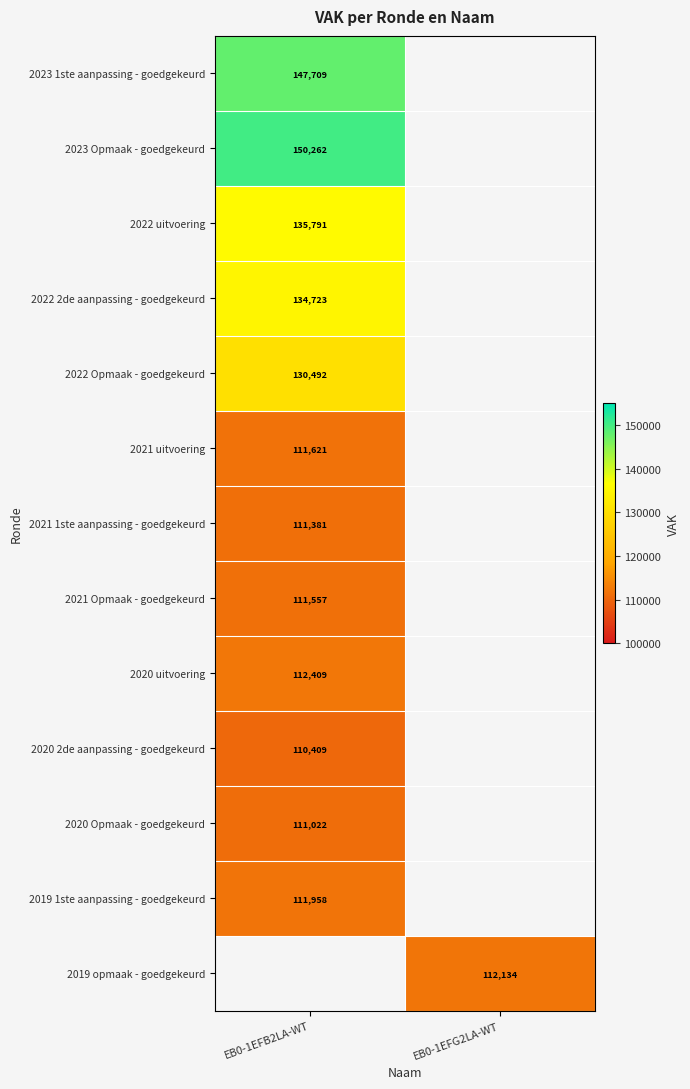

Is it true that 2020 2de aanpassing - goedgekeurd equals 185096 at EB0-1EFB2LA-WT?

False